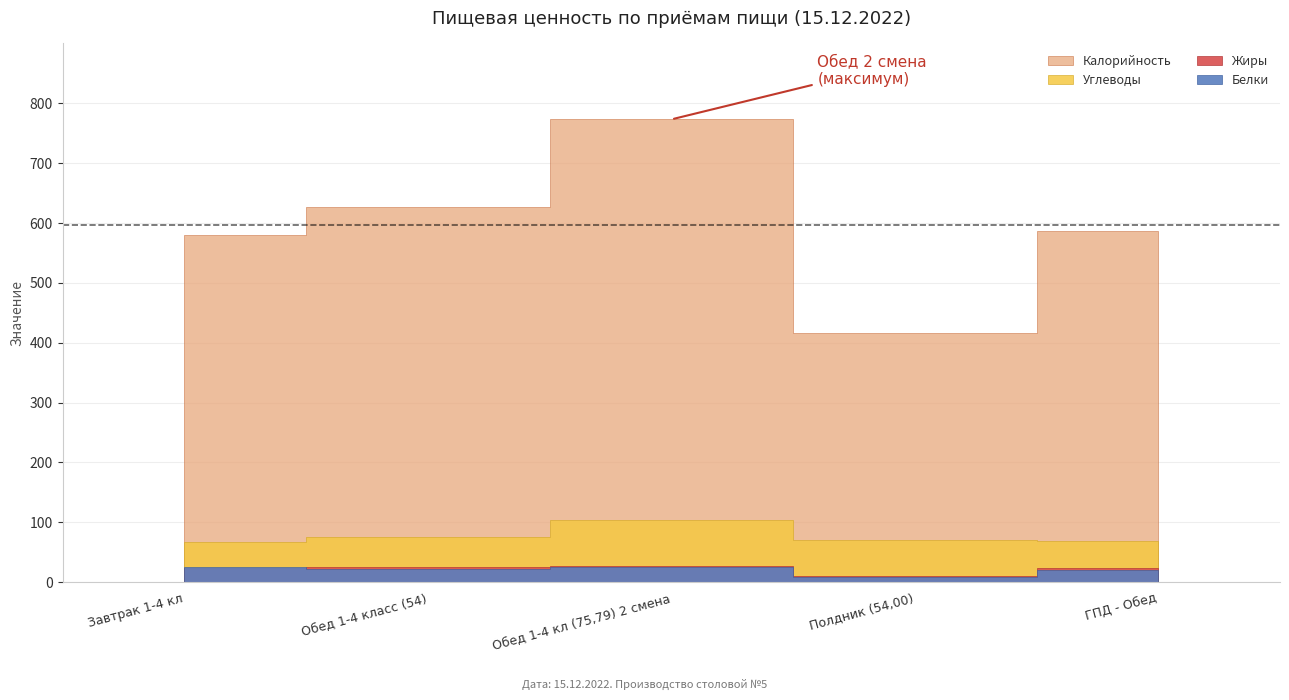

What is the sum of all Белки values?

104